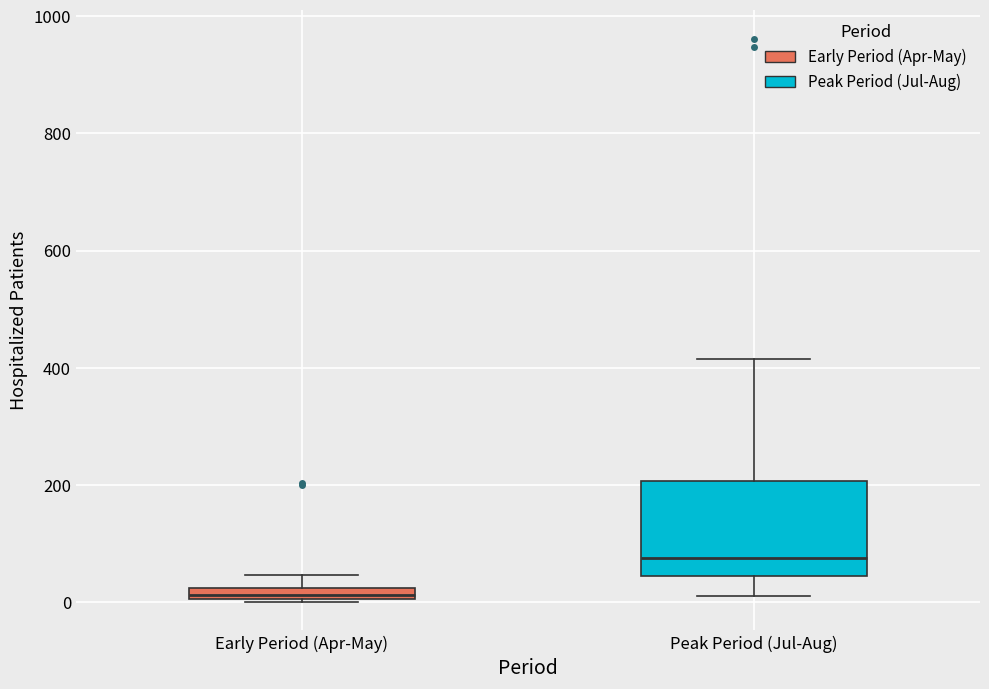

Comparing the boxes themselves (not the whiskers), which one is the tallest?

Peak Period (Jul-Aug)